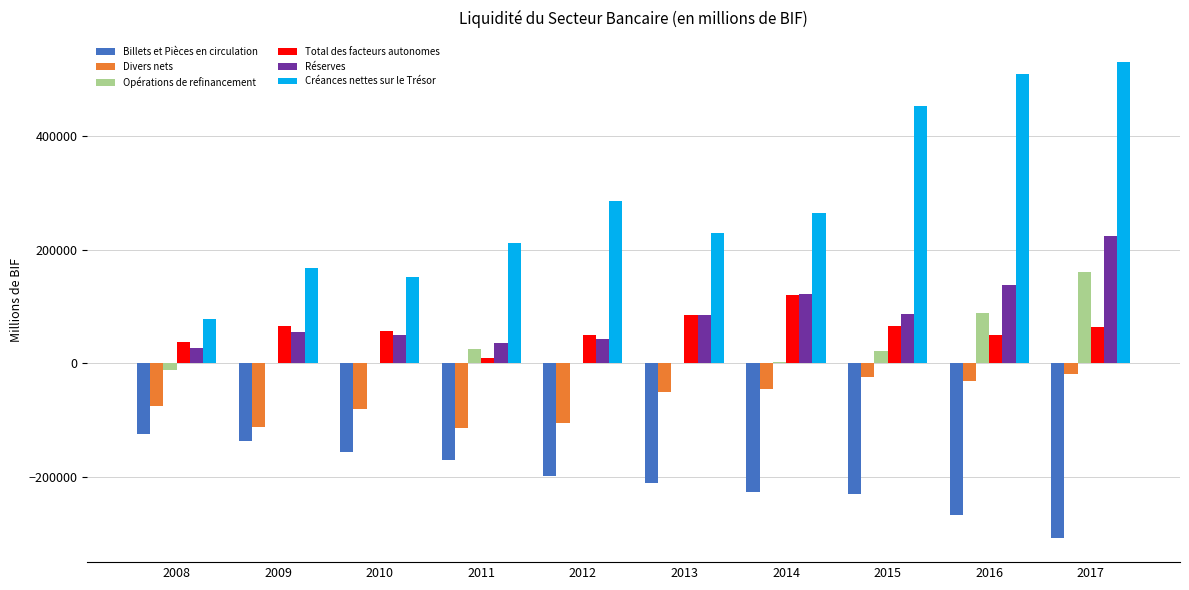

How many groups of bars are there?

10